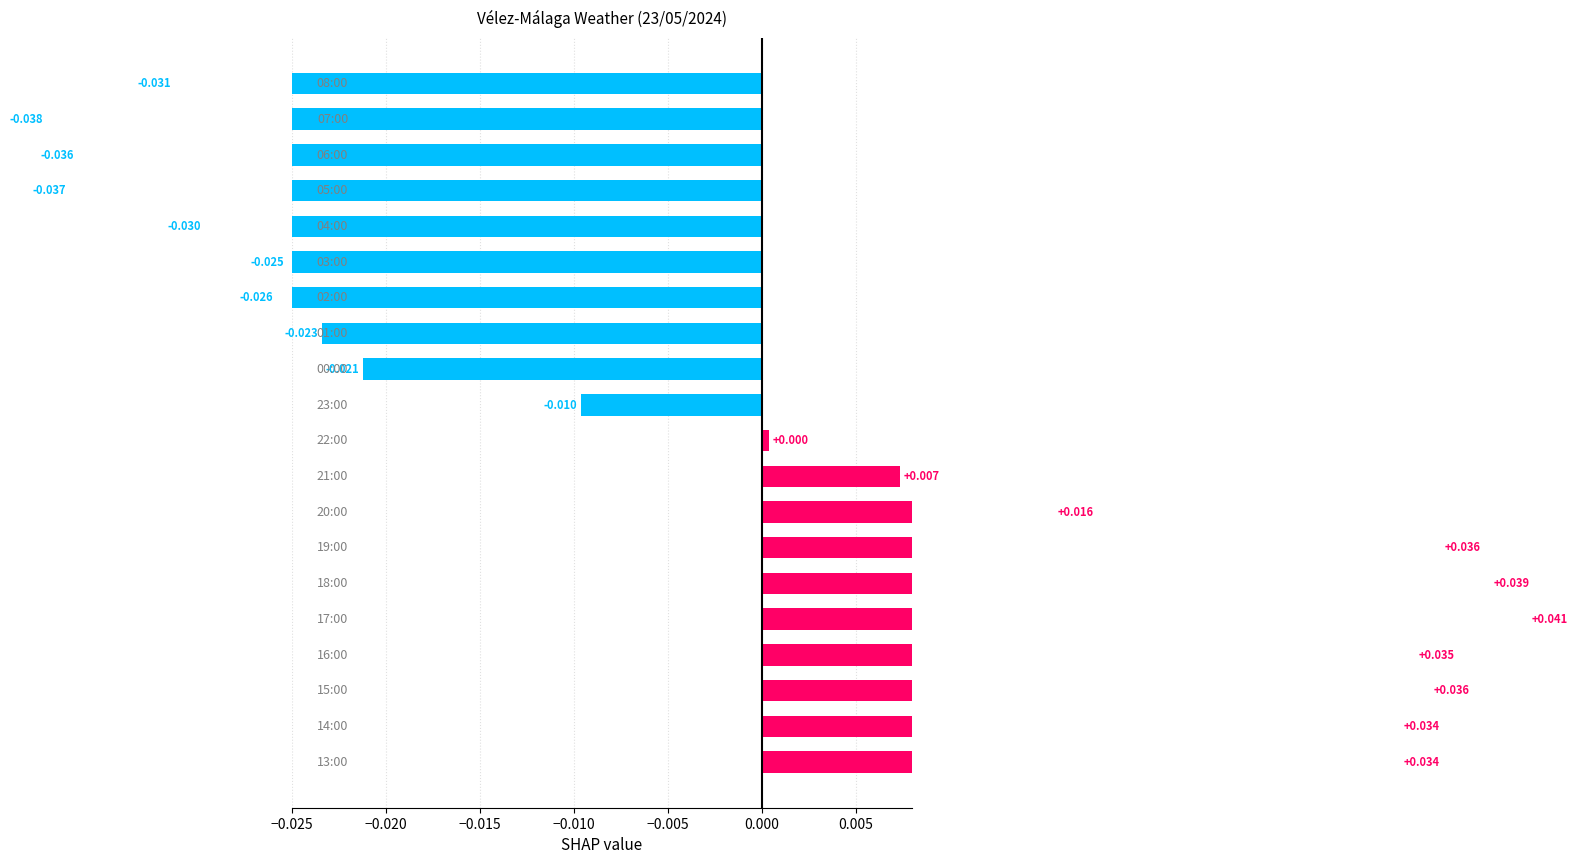

The chart shows a value of -0.0 at 0.010. True or false?

False